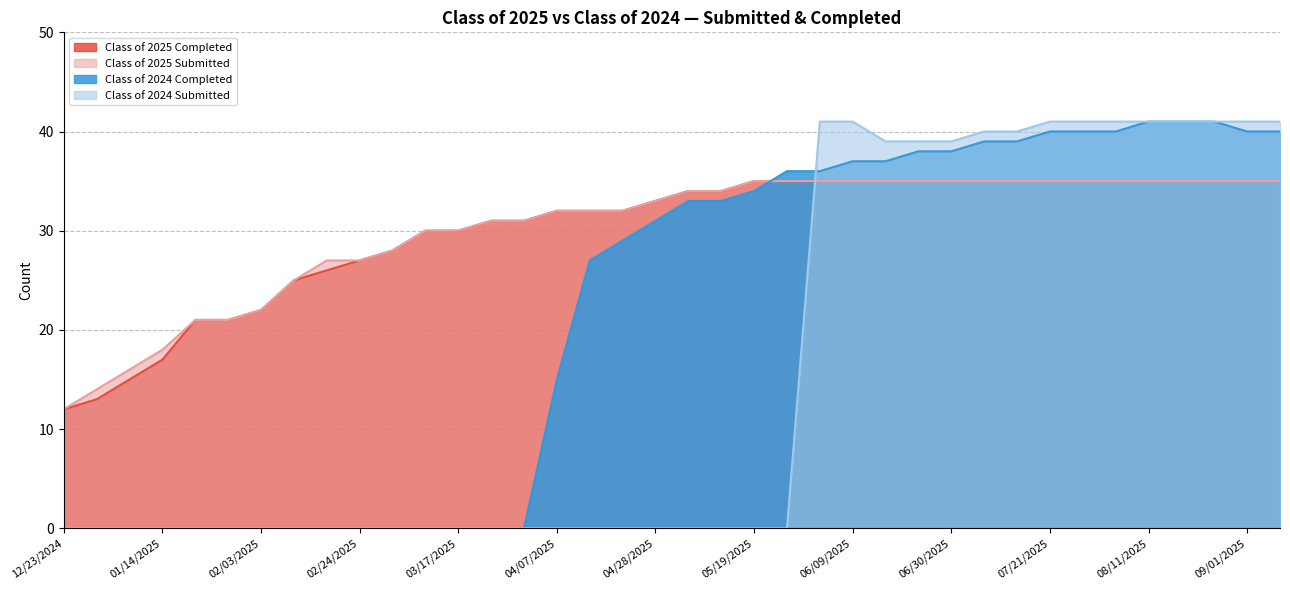

What is the difference between the Class of 2024 Completed values at 01/20/2025 and 06/16/2025?

37